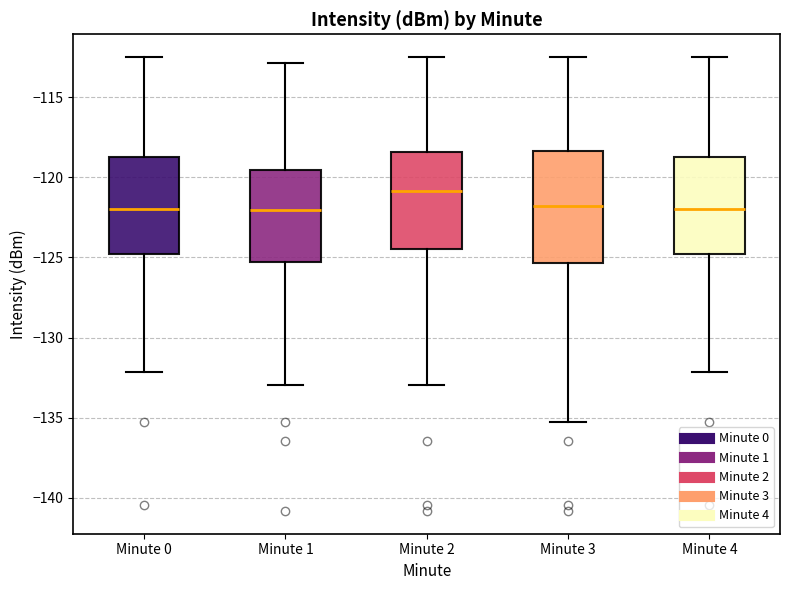

Reading left to right, transcribe this box plot: for each box, give where its median line is, the range the box spans, and where its two whiskers end, as read against the y-axis. The values are not printed on the chart, so give them approximately, as read against the axis.

Minute 0: median -122.0, box -125.0 to -118.5, whiskers -132.0 to -112.5
Minute 1: median -122.0, box -125.5 to -119.5, whiskers -133.0 to -113.0
Minute 2: median -121.0, box -124.5 to -118.5, whiskers -133.0 to -112.5
Minute 3: median -122.0, box -125.5 to -118.5, whiskers -135.5 to -112.5
Minute 4: median -122.0, box -125.0 to -118.5, whiskers -132.0 to -112.5